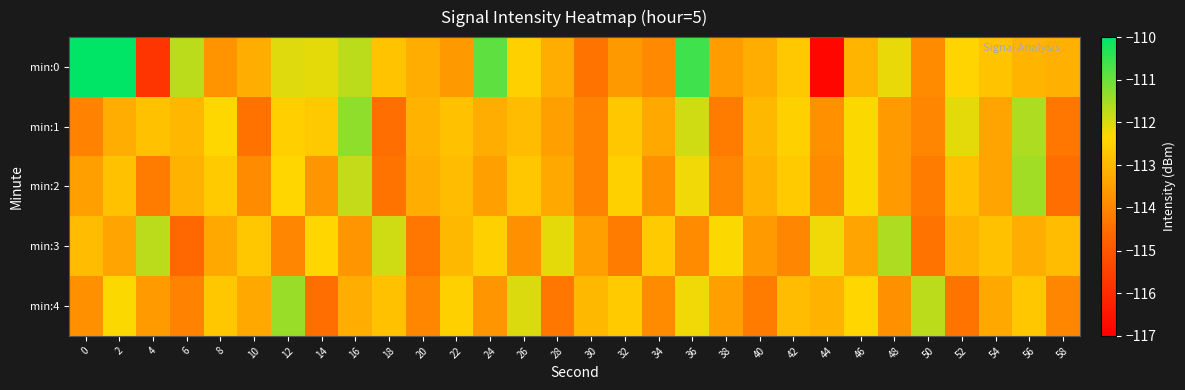

Count the number of data series in this chart.

5